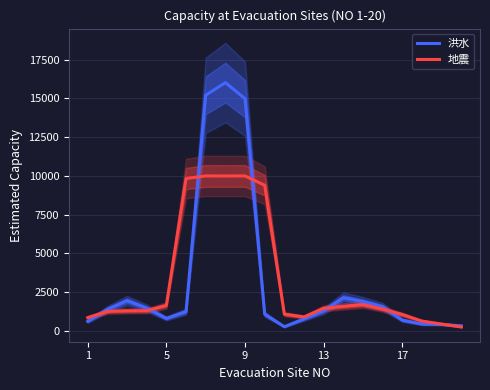

In 洪水, how many points are higher than both neighbors (excluding endpoints)?

3